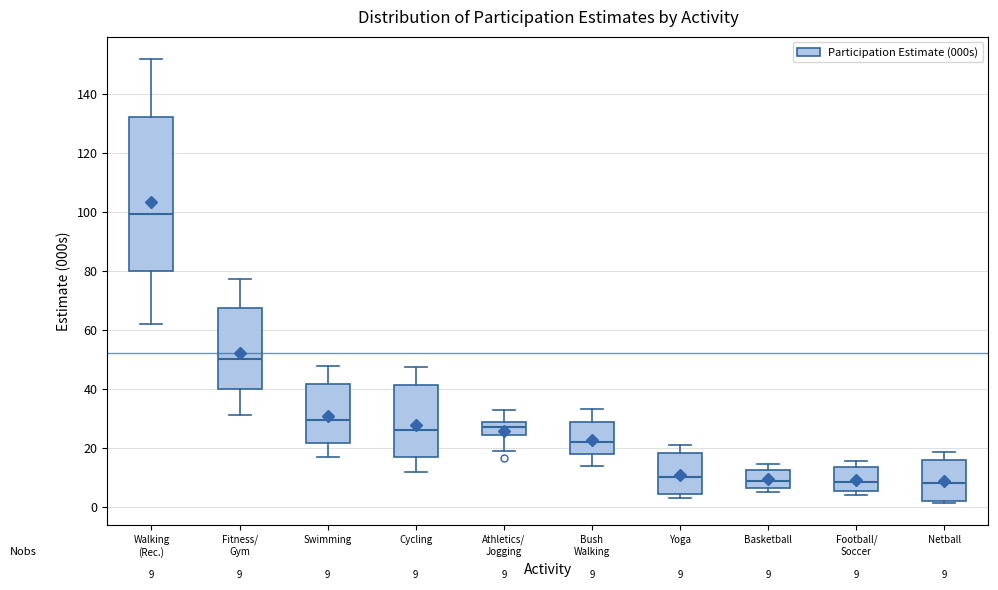

Which box's median line is the highest?

Walking (Rec.)